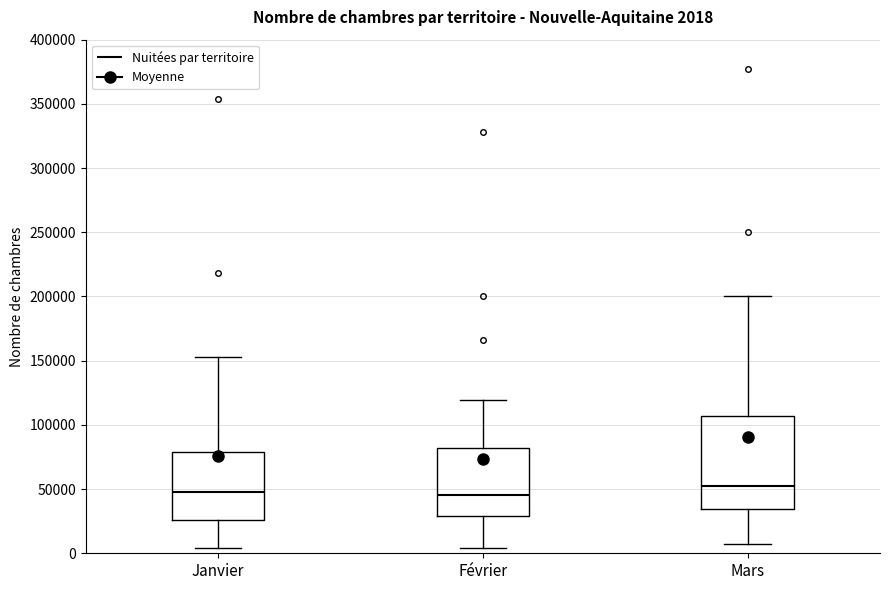

Comparing the boxes themselves (not the whiskers), which one is the tallest?

Mars